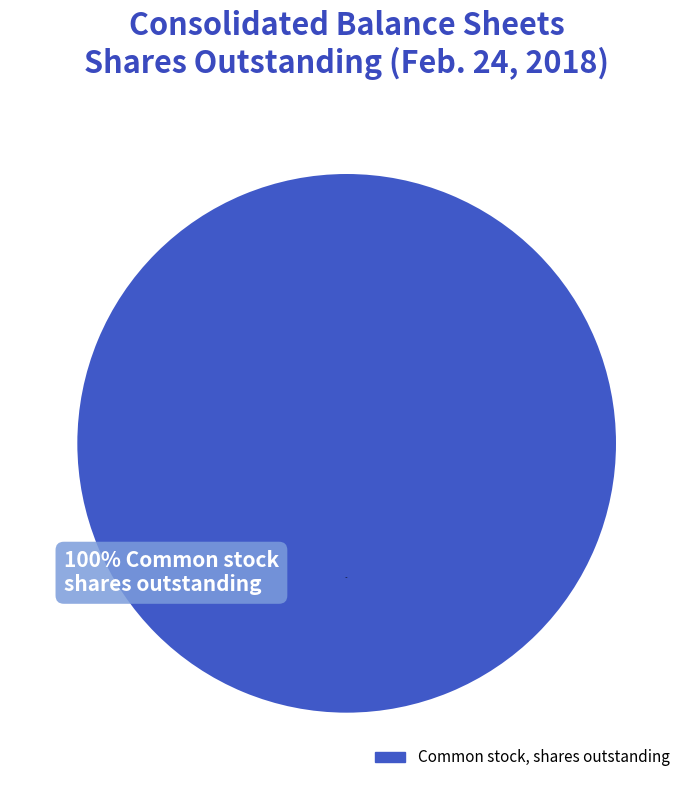

Which category has the biggest portion of the pie?

Common stock, shares outstanding